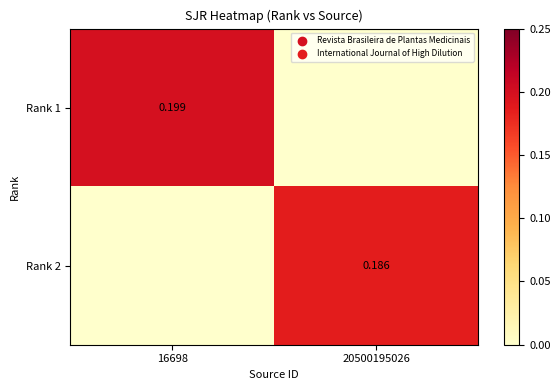

At how many categories does at least one series exceed 0?

2